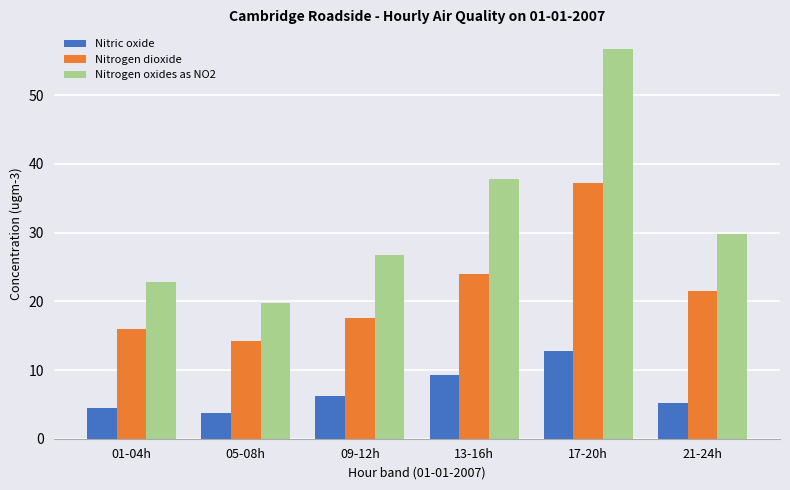

At which category does the chart reach its minimum across all series?

05-08h